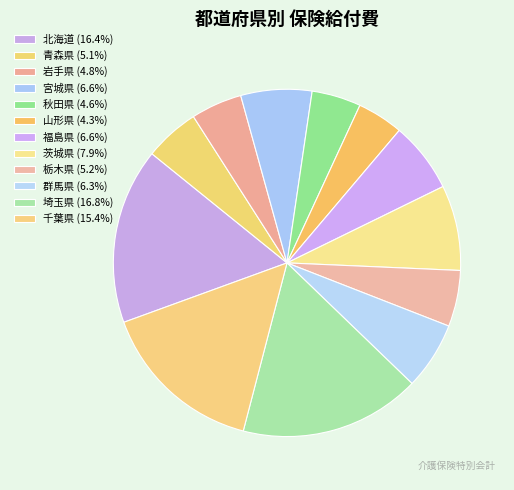

What is the largest slice in the pie chart?

埼玉県